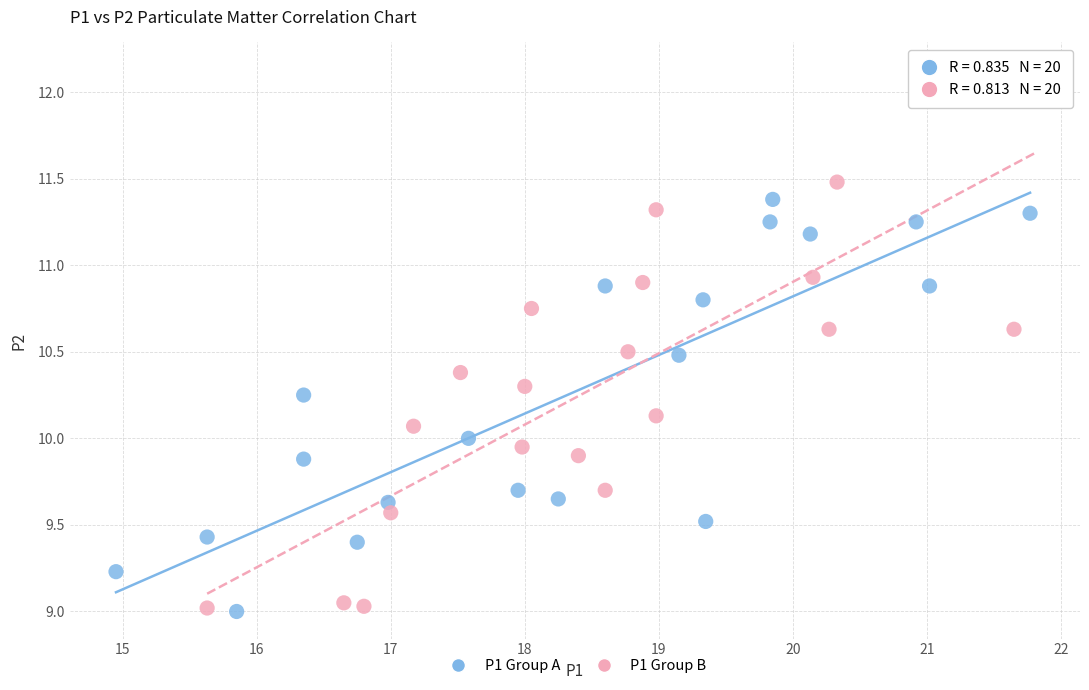

Which series has the widest spread of Y values?

P1 Group B